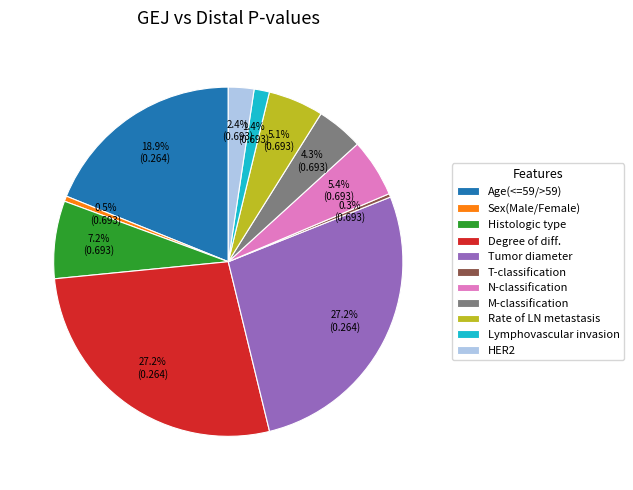

Between T-classification and HER2, which is larger?

HER2